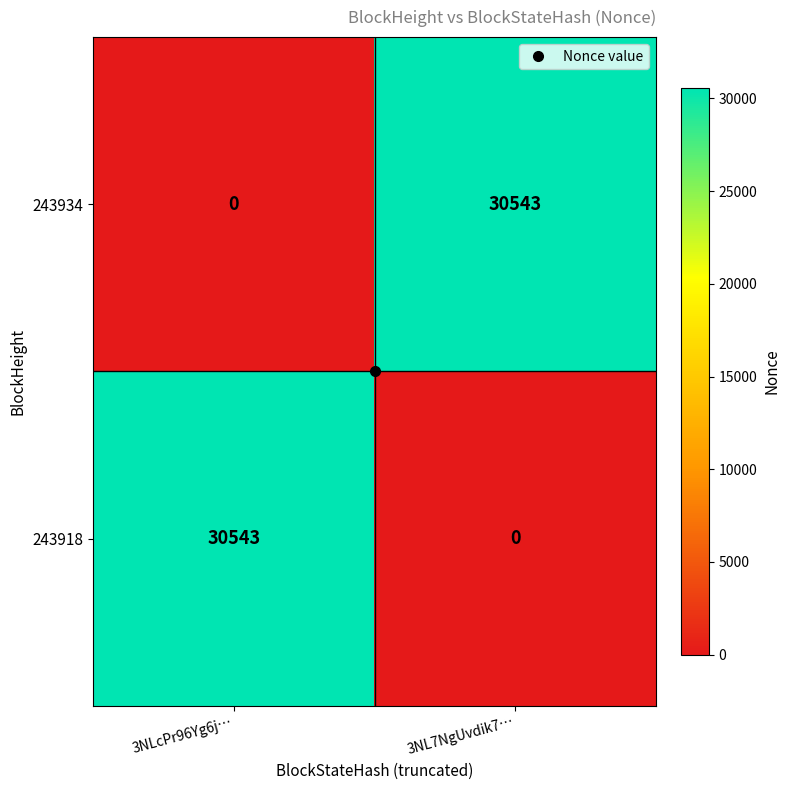

What is the maximum value shown in the chart?

30543